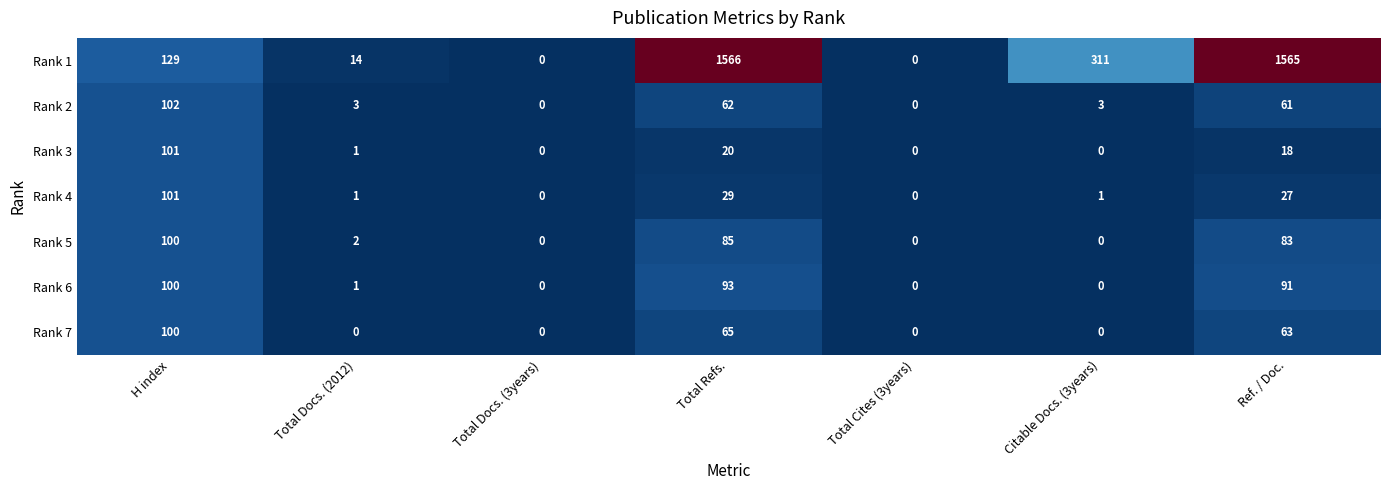

What is the average value of the Rank 7 series?

33